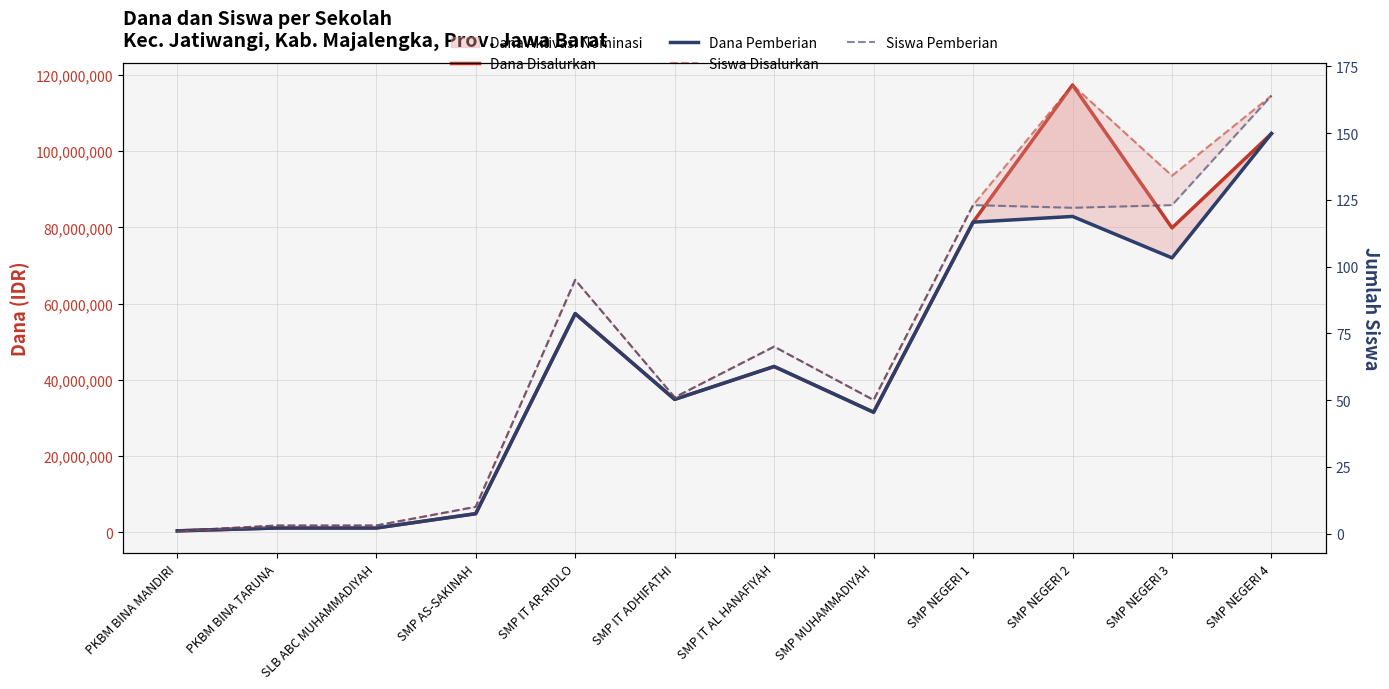

Where is the first local minimum for Siswa Pemberian?

SMP IT ADHIFATHI